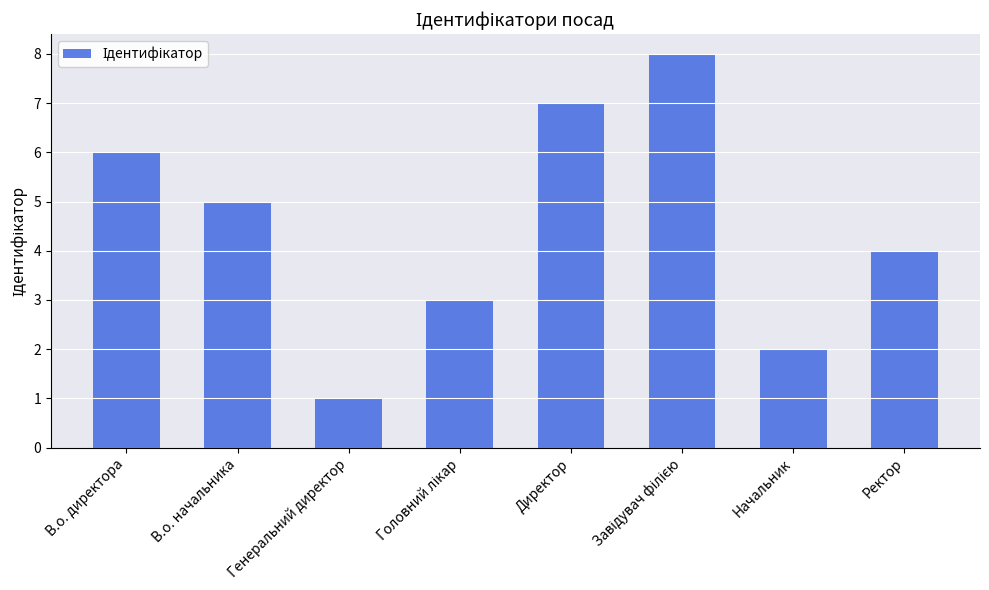

How many data points are less than 5?

4